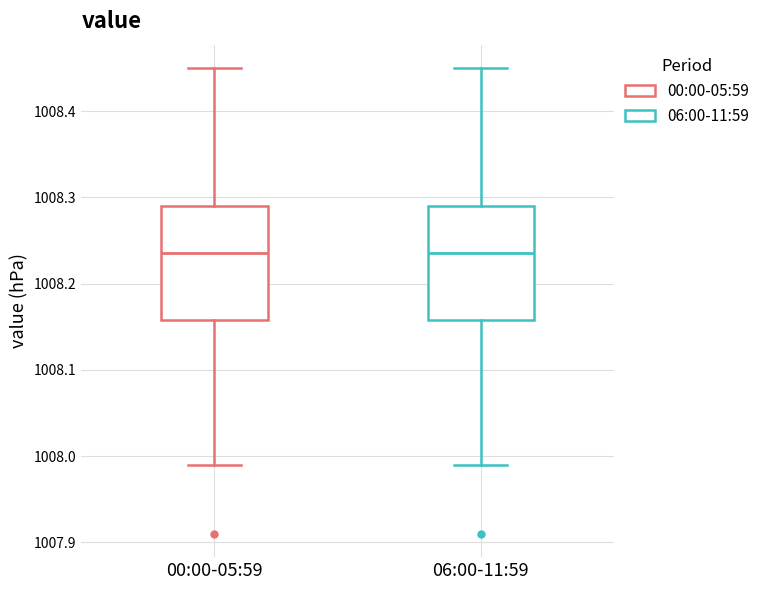

Where does the lower whisker of the box for 00:00-05:59 end on the y-axis? The values are not printed on the chart, so give them approximately, as read against the axis.

1007.99